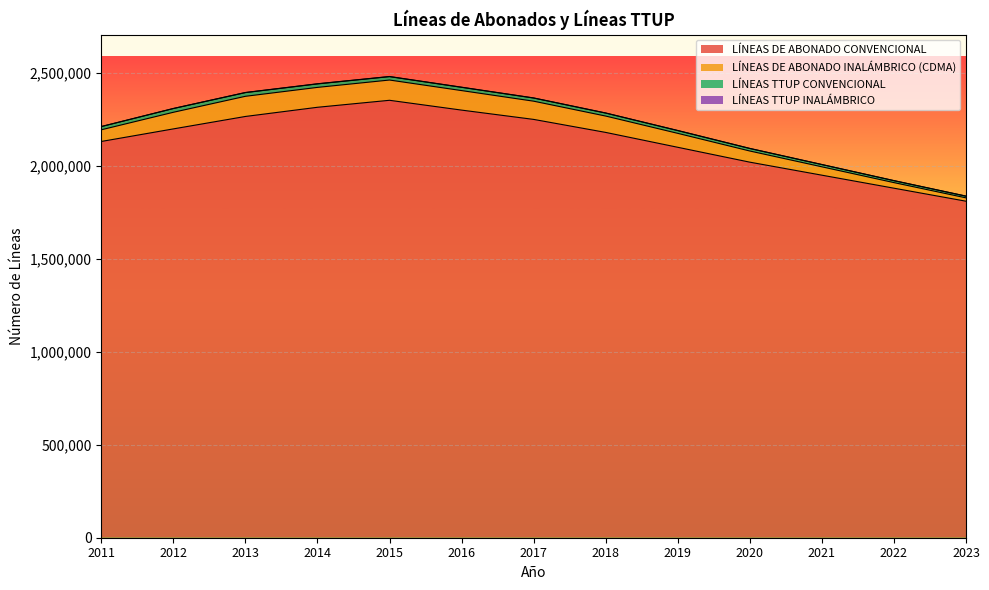

What is the highest value of the LÍNEAS DE ABONADO CONVENCIONAL series?

2352789